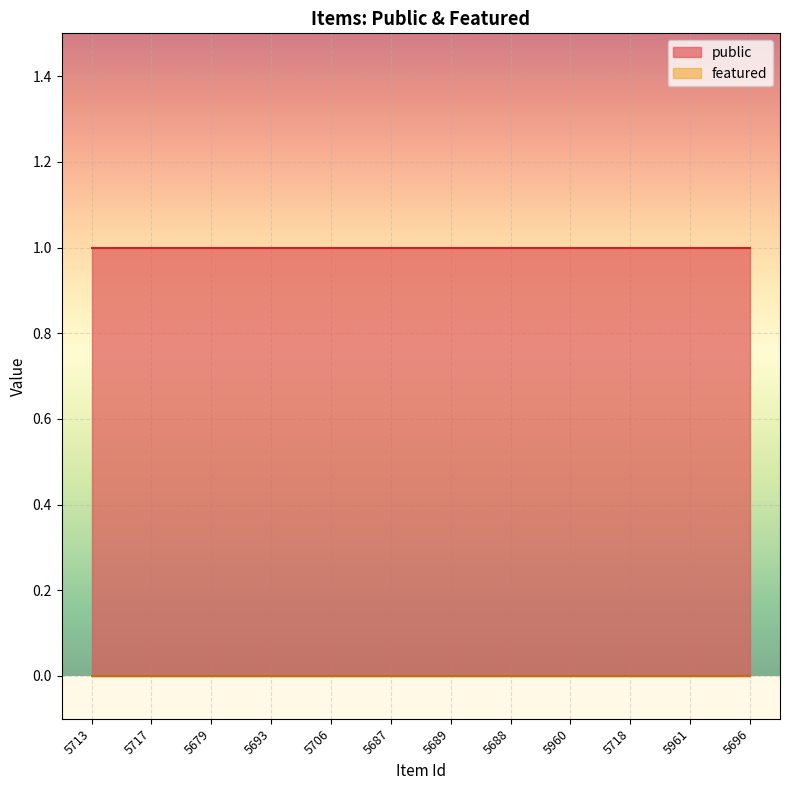

What is the average value of the public series?

1